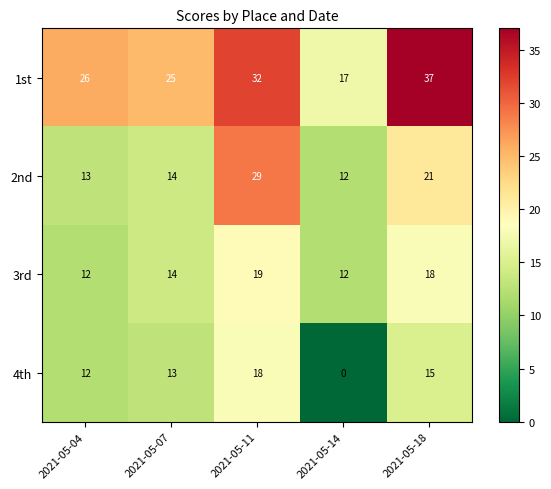

True or false: 1st has a value of 12 at 2021-05-18.

False